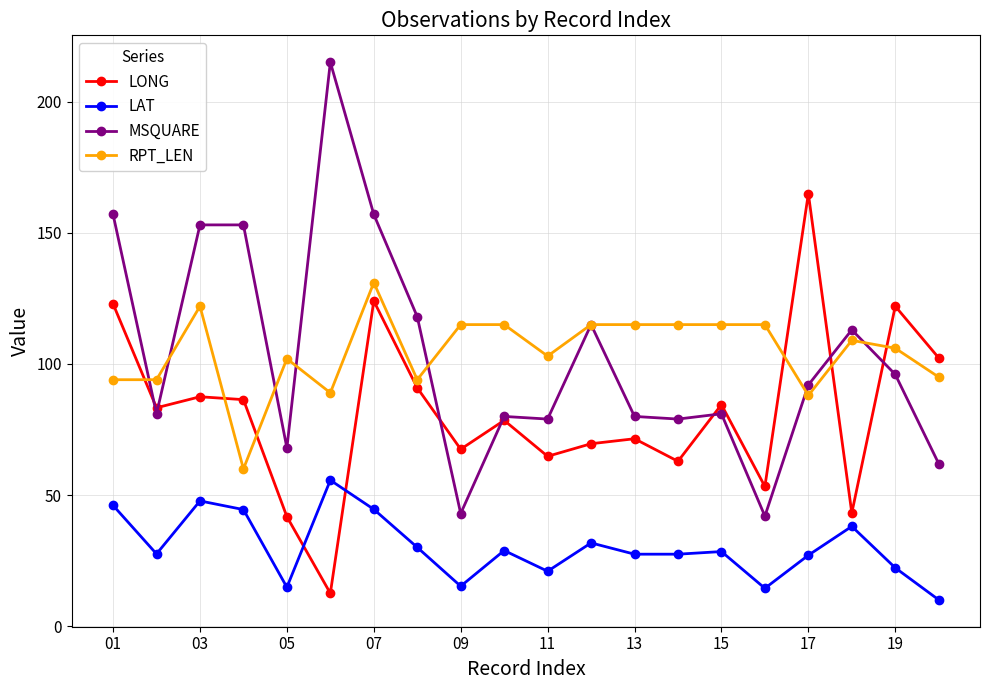

What is the maximum value for MSQUARE?

215.0